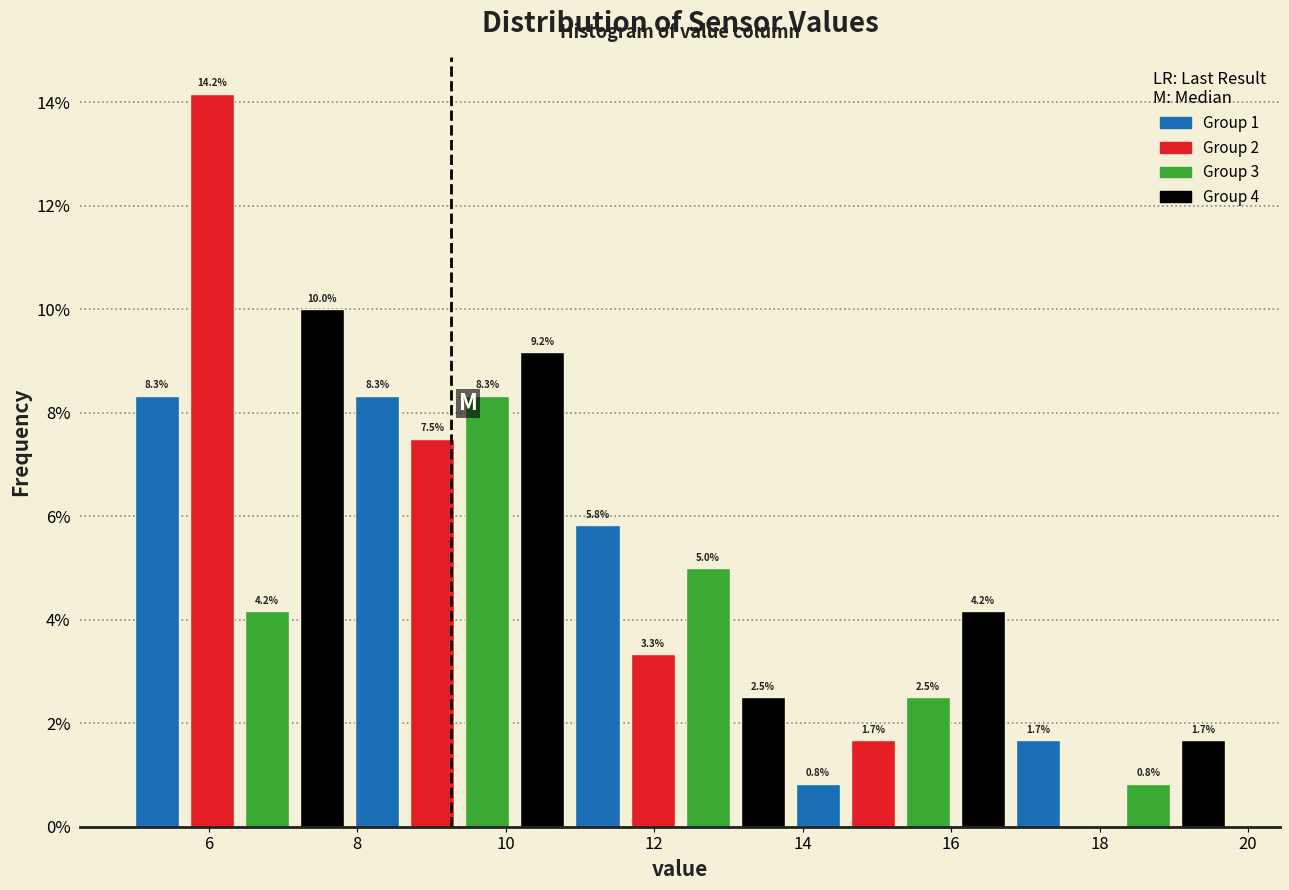

Around what value on the x-axis is the tallest bar? Give the approximate position of its centre, as read against the axis.

6.0